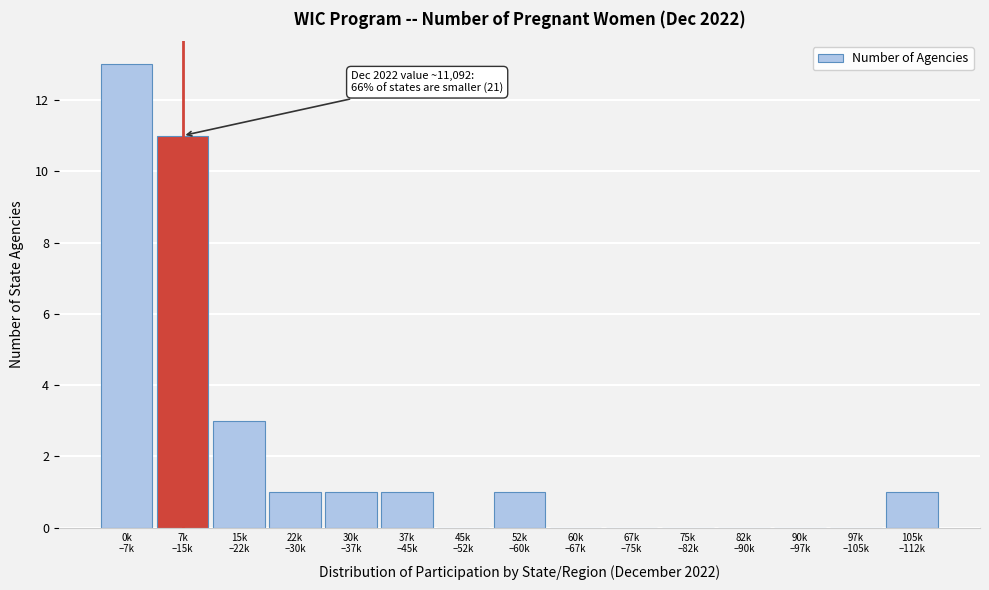

What is the sum of all values?

32